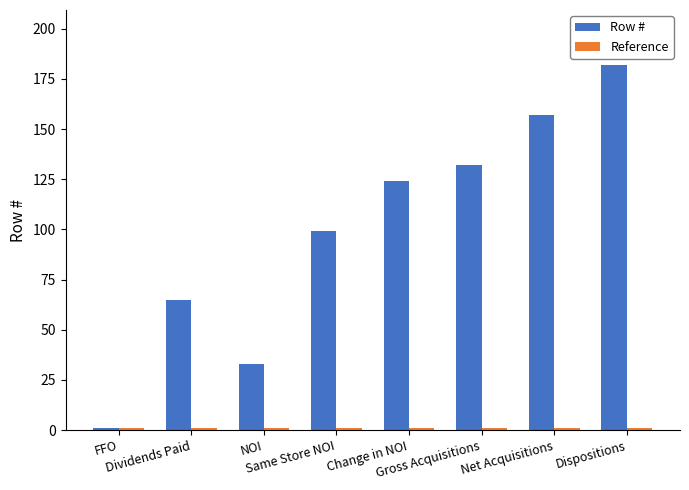

Which series has the largest range (max minus min)?

Row #